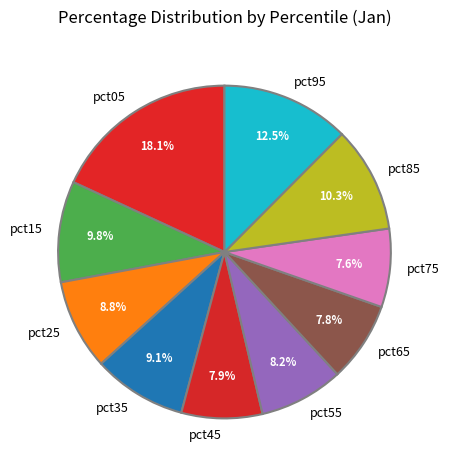

Which has a higher value, pct25 or pct85?

pct85